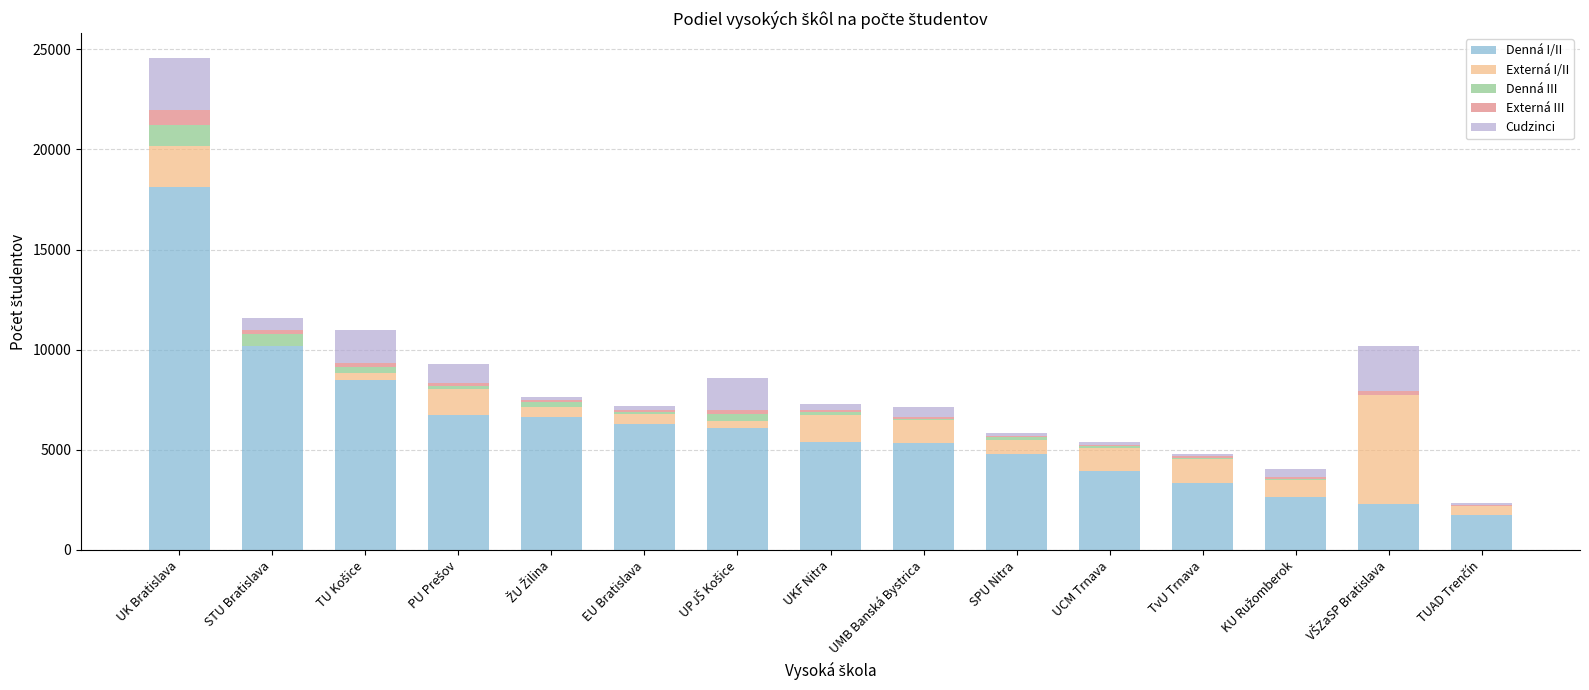

What is the sum of all Denná I/II values?

91954